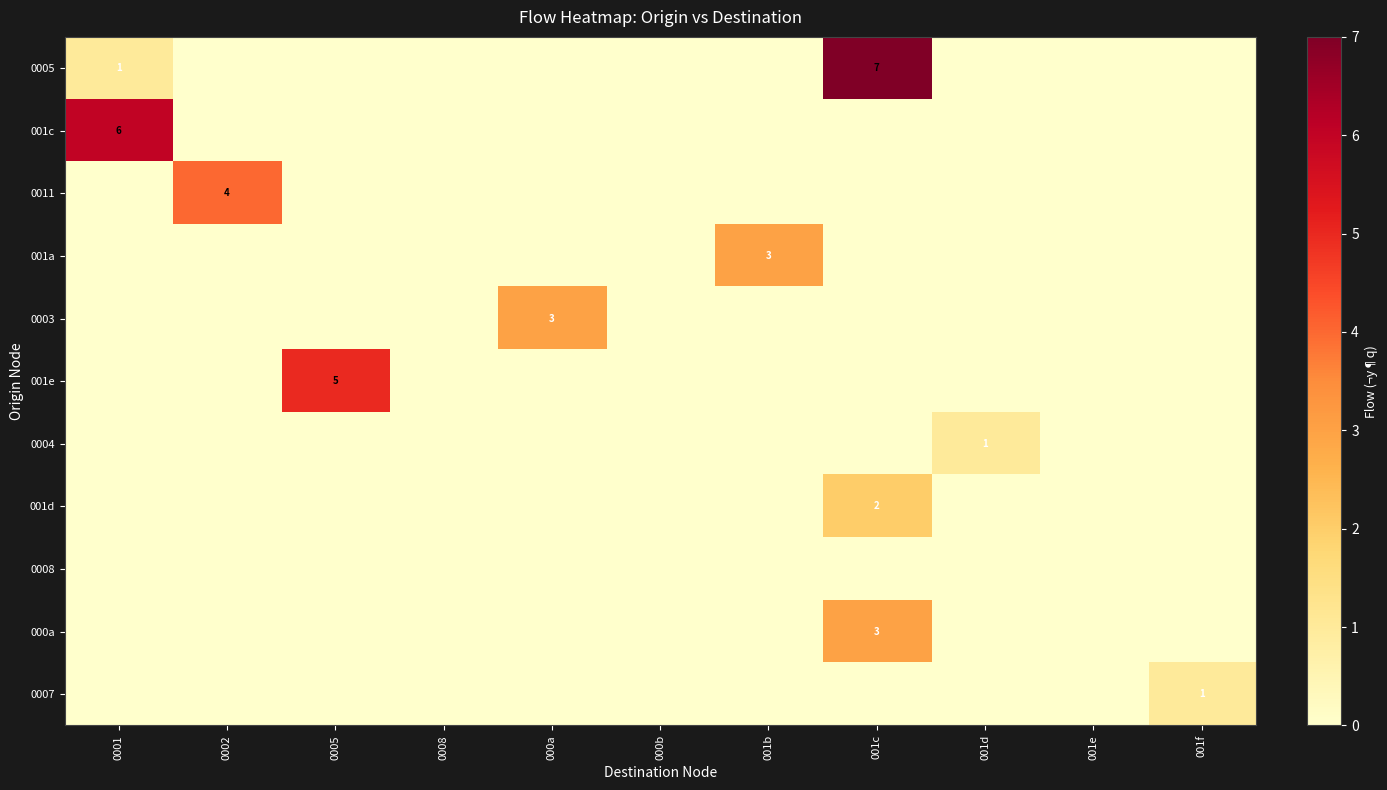

The 0005 series shows 1 at 0001. True or false?

True